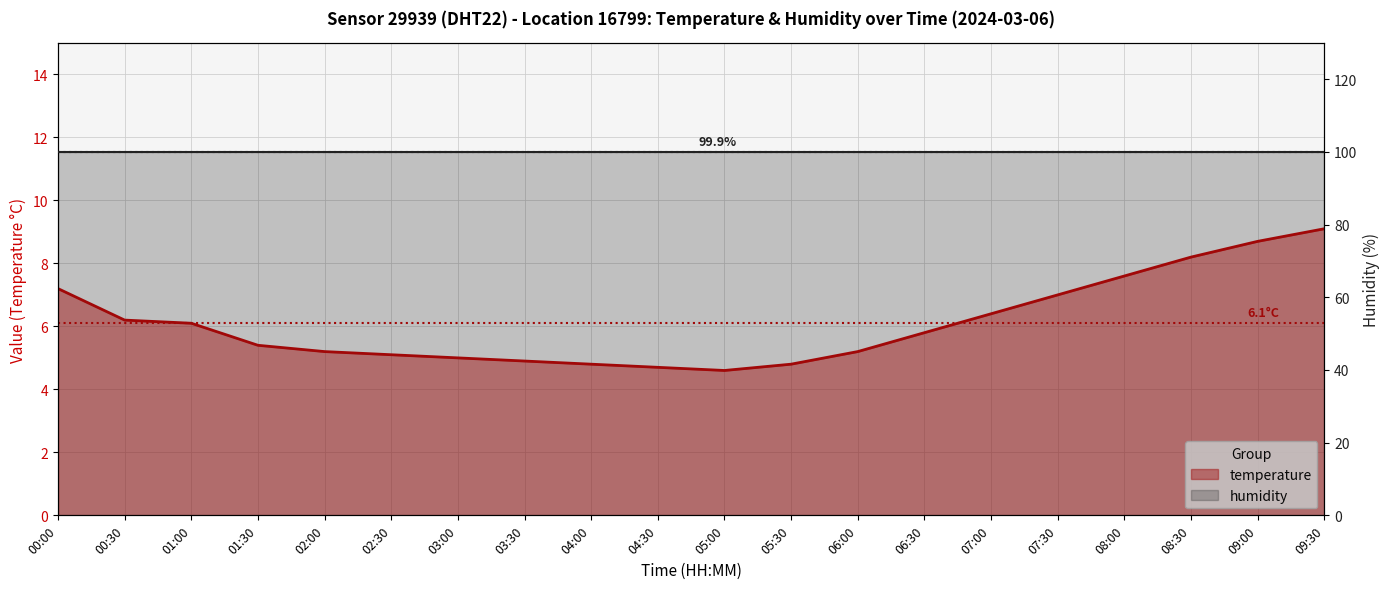

Reading right to left, list all the values displayed in this chart.

temperature: 9.1	8.7	8.2	7.6	7.0	6.4	5.8	5.2	4.8	4.6	4.7	4.8	4.9	5.0	5.1	5.2	5.4	6.1	6.2	7.2
humidity: 99.9	99.9	99.9	99.9	99.9	99.9	99.9	99.9	99.9	99.9	99.9	99.9	99.9	99.9	99.9	99.9	99.9	99.9	99.9	99.9